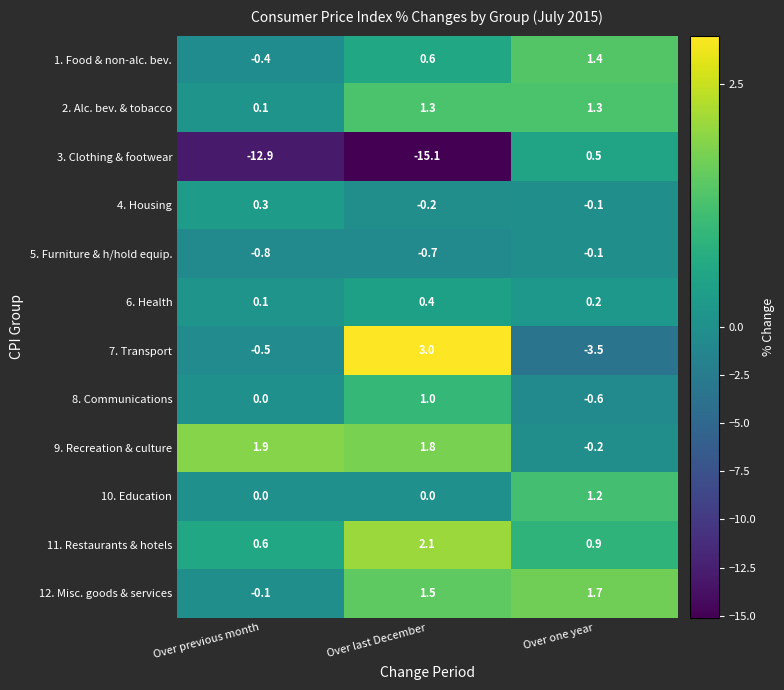

At which label is 4. Housing closest to 0?

Over one year